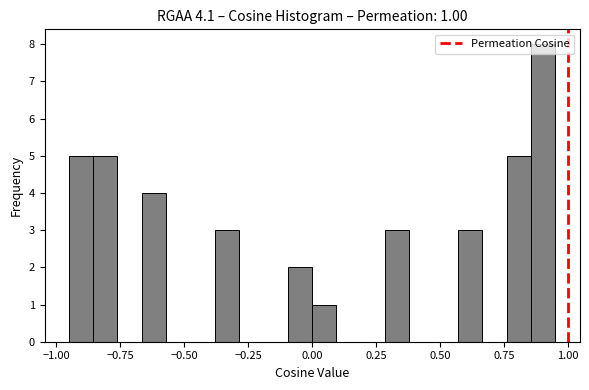

Around what value on the x-axis is the tallest bar? Give the approximate position of its centre, as read against the axis.

0.90